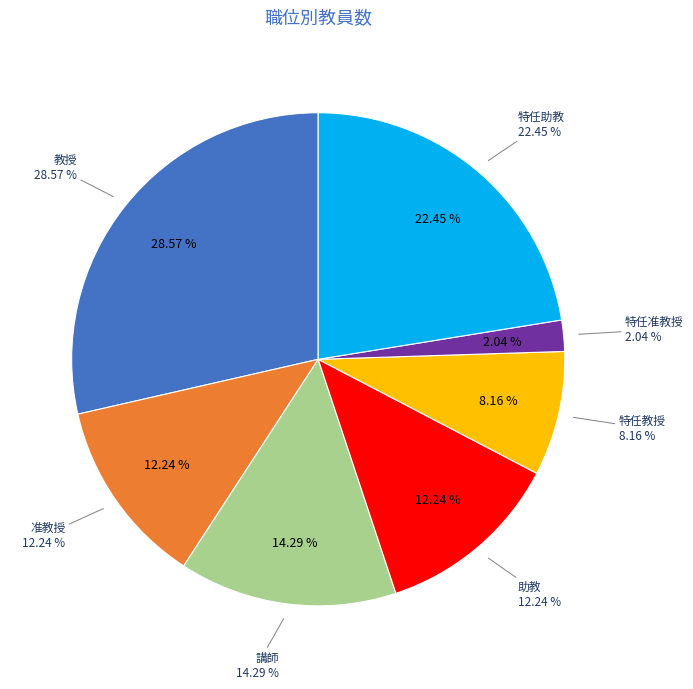

How many slices are in this pie chart?

7